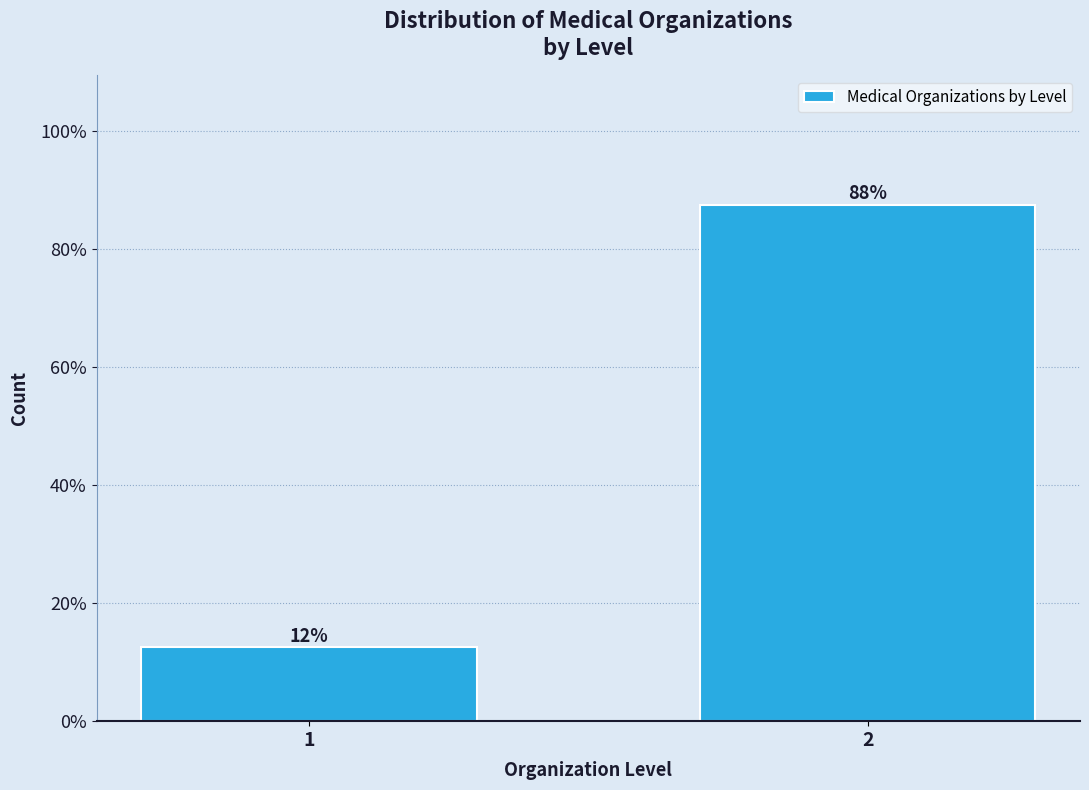

How many bars are there in total?

2